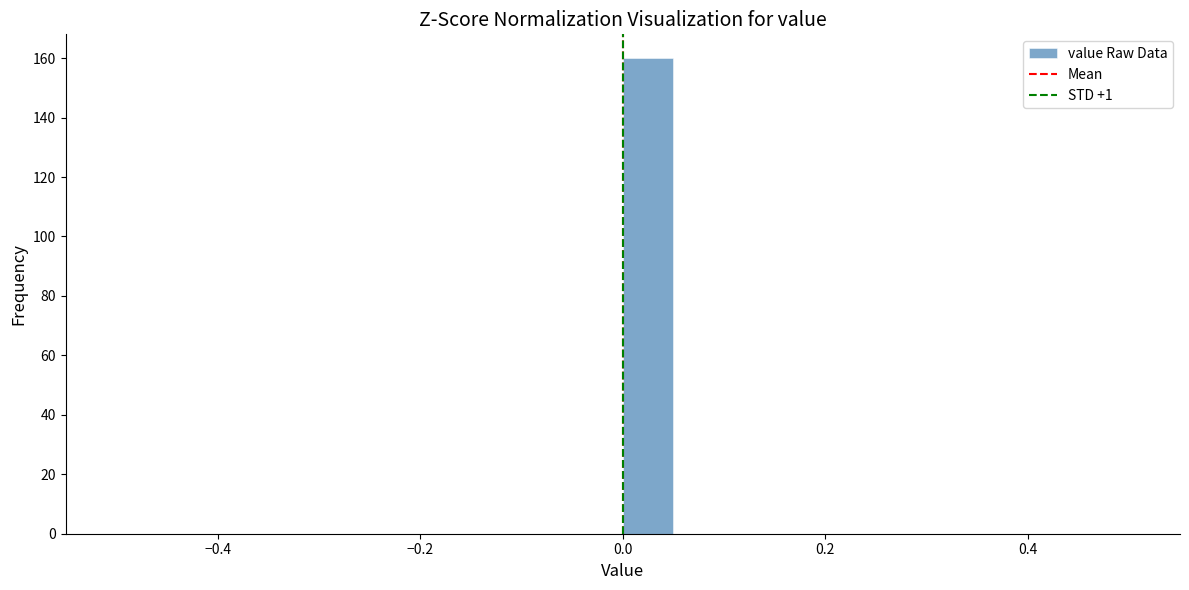

Read against the x-axis, roughly where is the centre of the tallest bar?

0.02